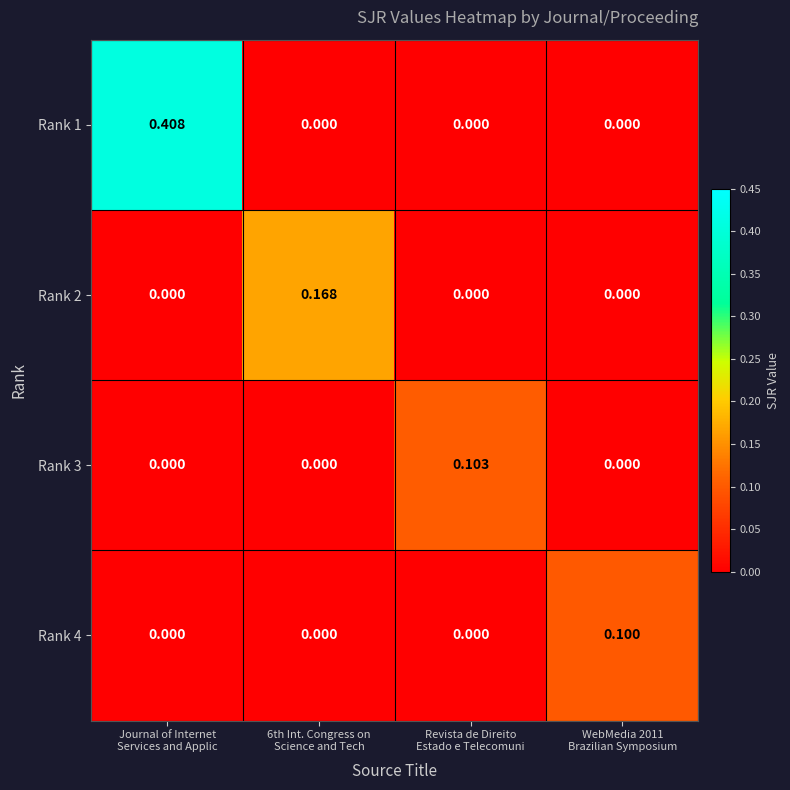

Which series has the largest range (max minus min)?

Rank 1